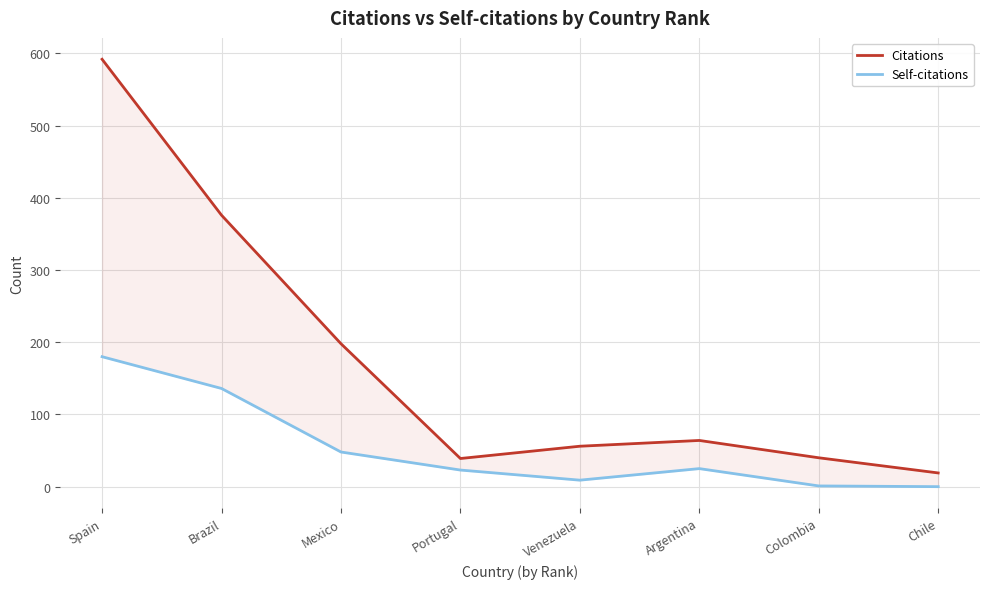

In Citations, how many points are higher than both neighbors (excluding endpoints)?

1